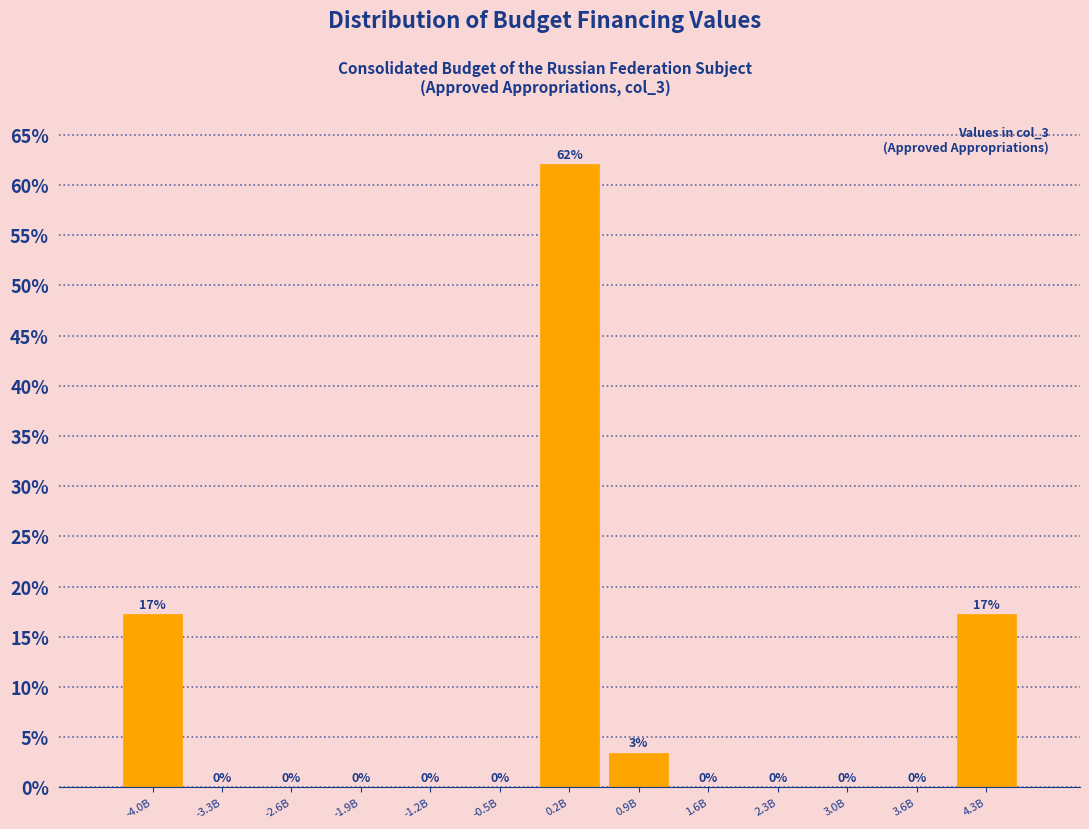

True or false: the data shows 29.4 at -4.0B.

False